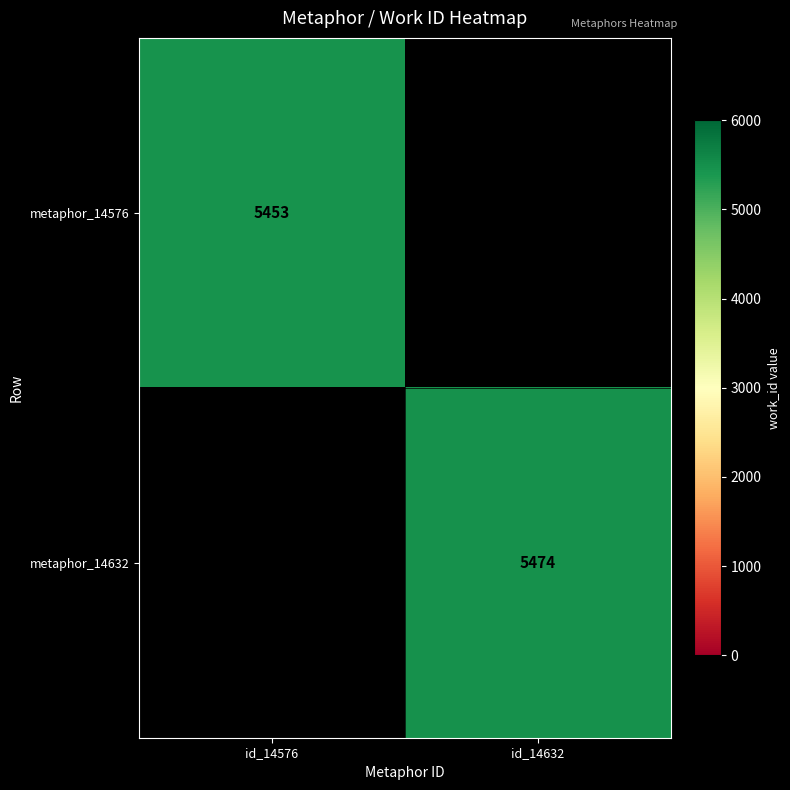

Is the value of metaphor_14632 at id_14632 greater than the value of metaphor_14576 at id_14576?

Yes